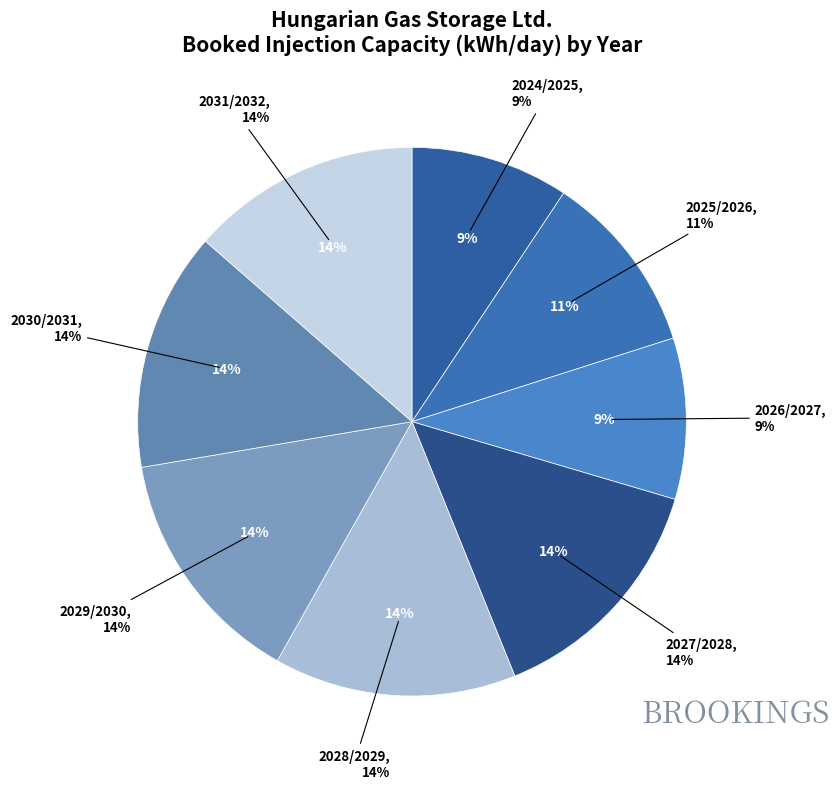

Between 2024/2025 and 2027/2028, which is larger?

2027/2028